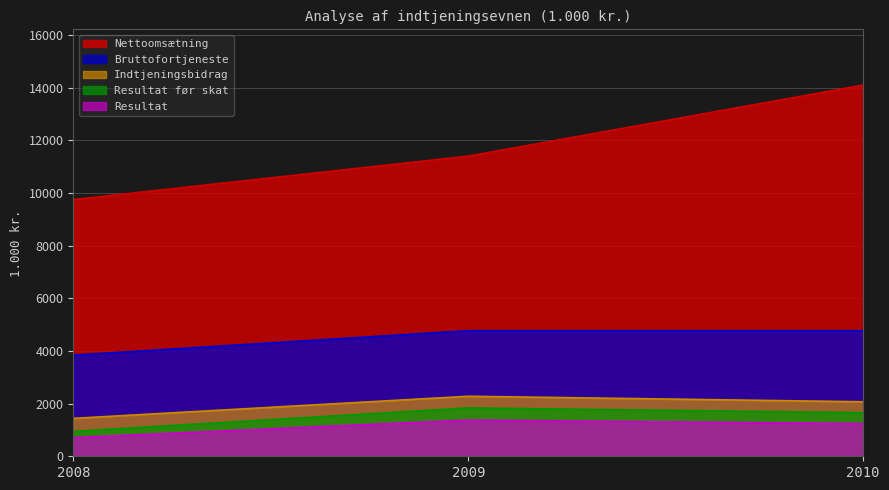

How many lines are shown in the chart?

5